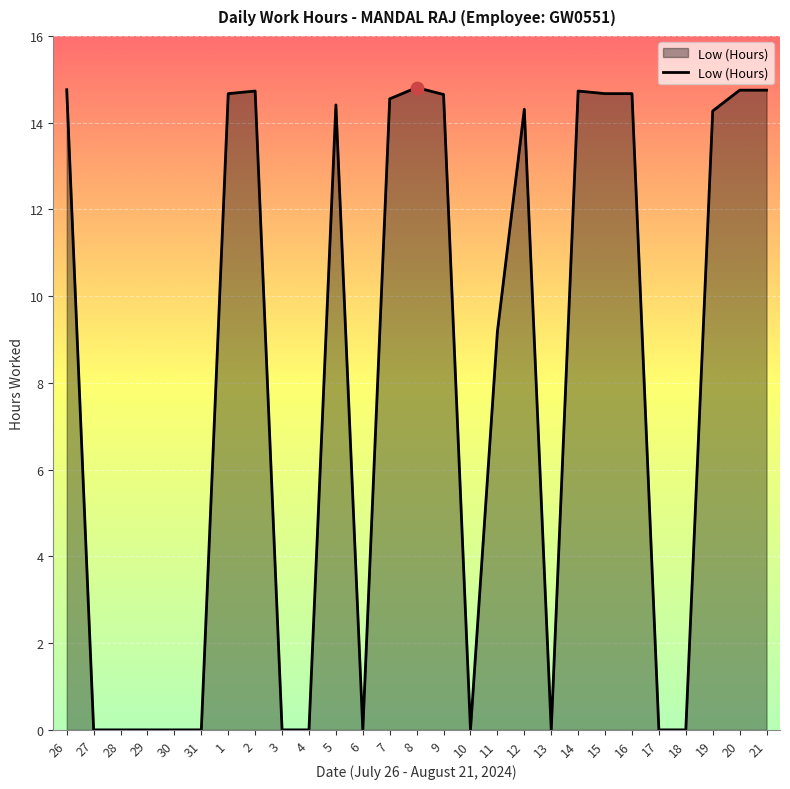

Between 20 and 11, which is larger?

20